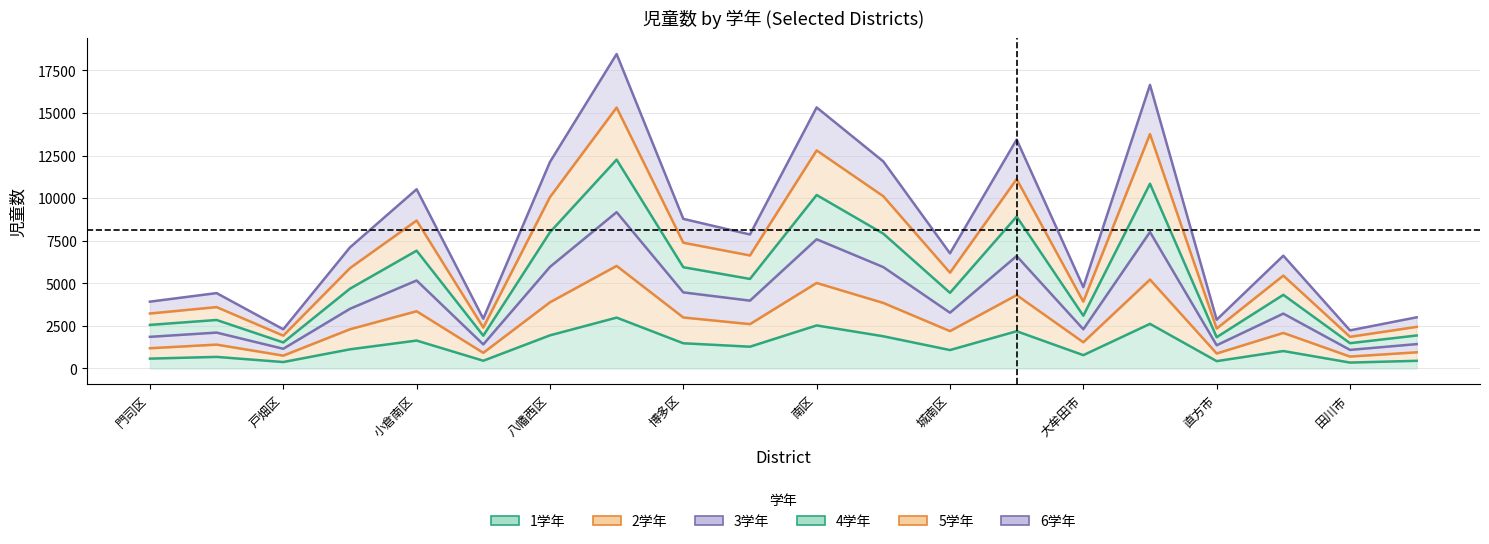

Which series changed the most between 早良区 and 飯塚市?

4学年